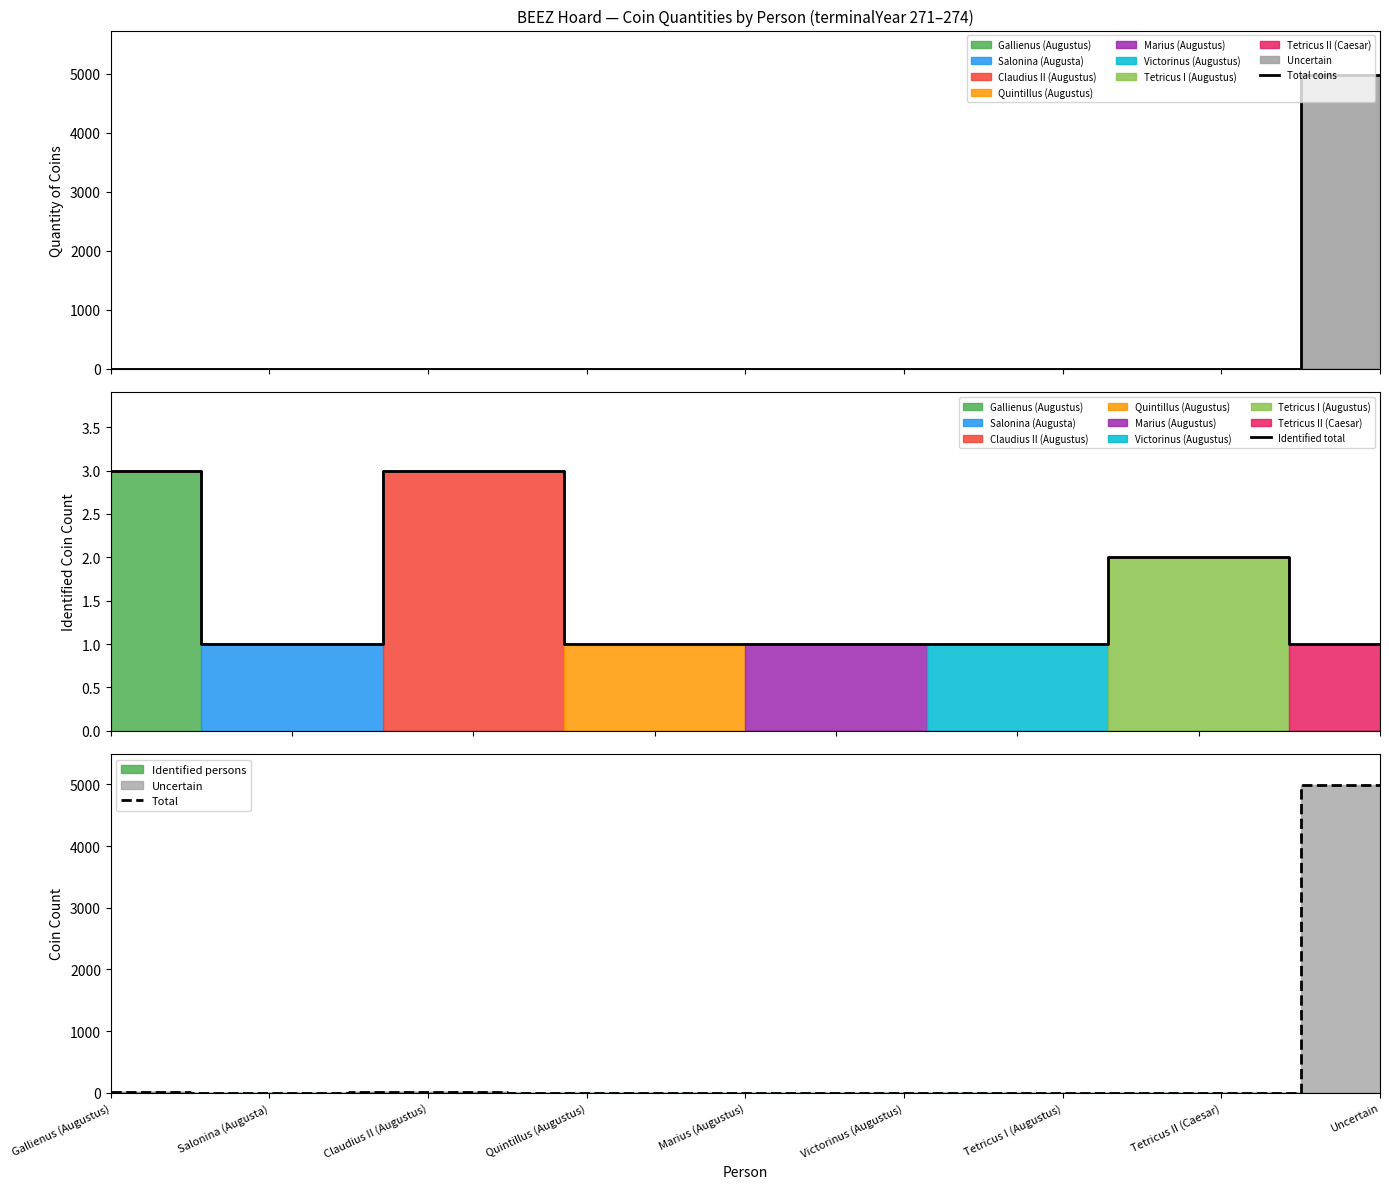

How many lines are shown in the chart?

1